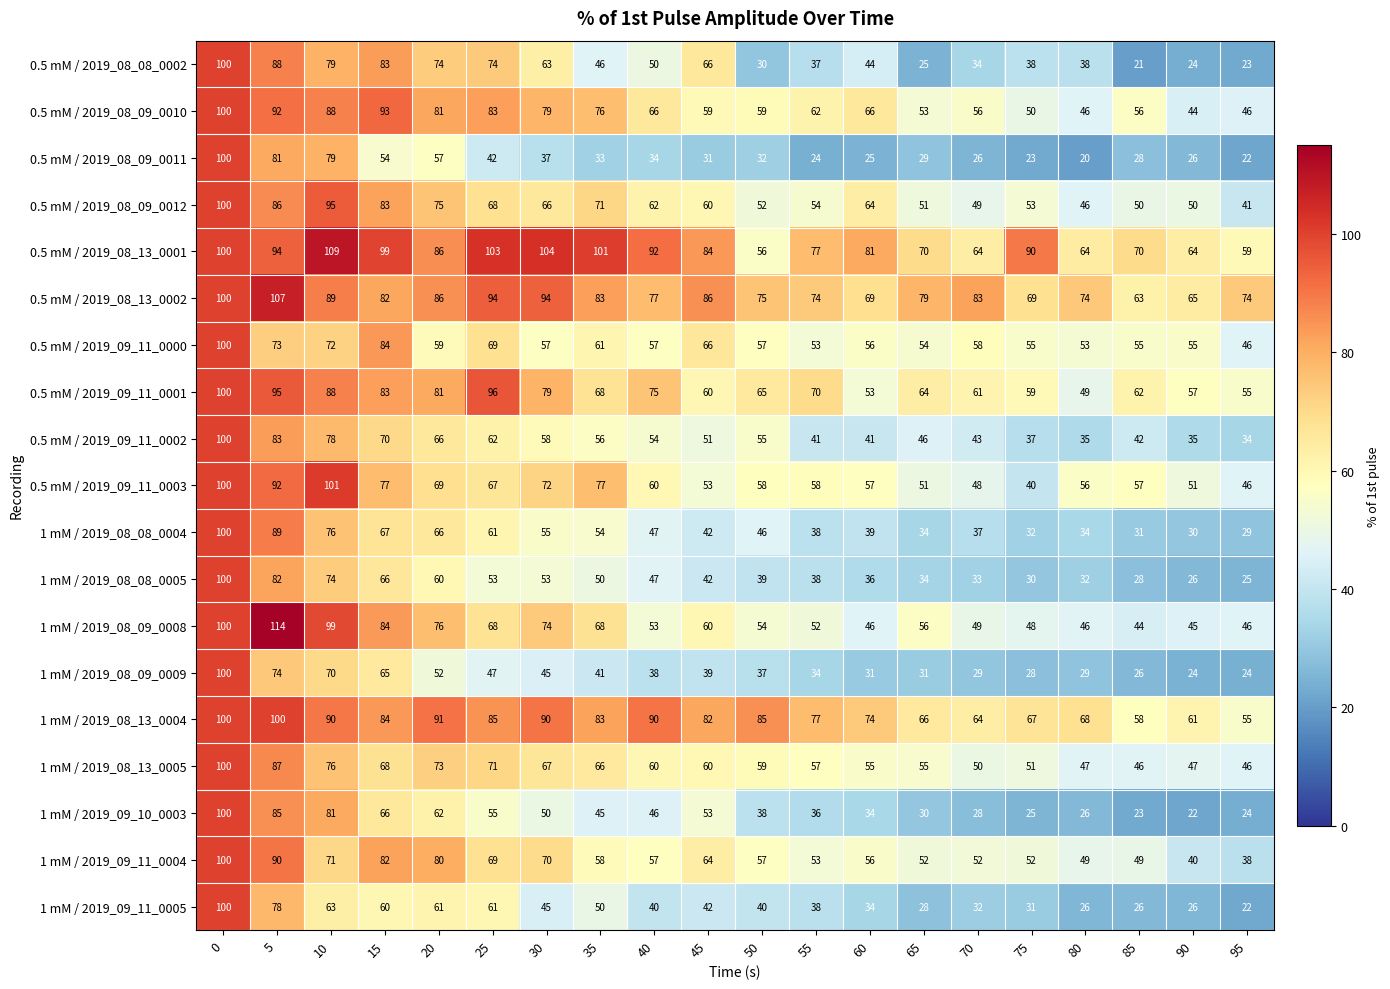

Which series has the largest total across all categories?

0.5 mM / 2019_08_13_0001